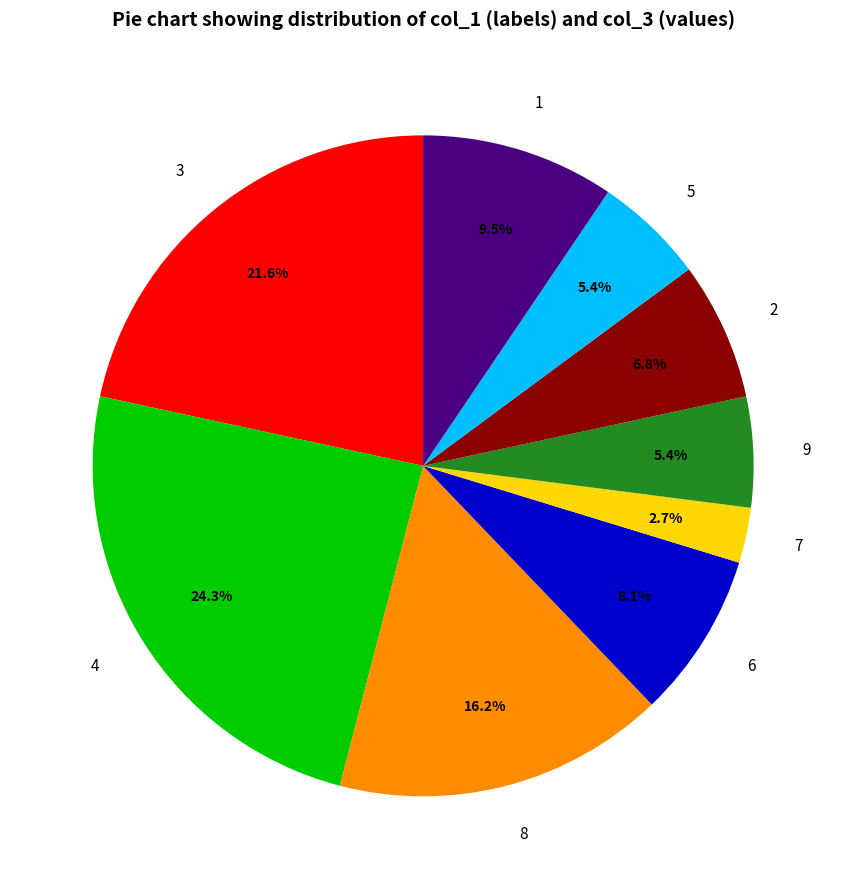

Which has a higher value, 3 or 5?

3